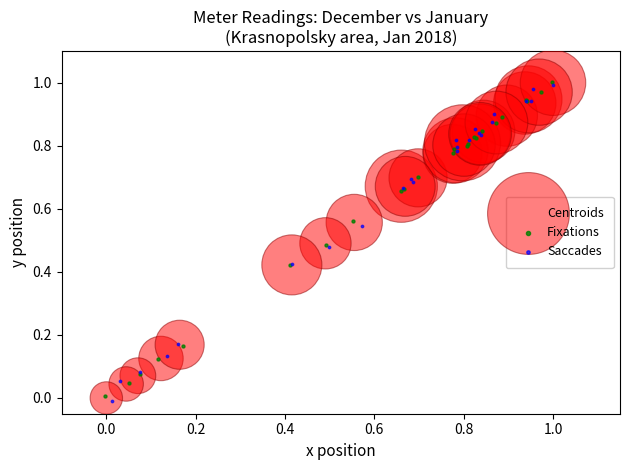

Which series has the widest spread of Y values?

Saccades